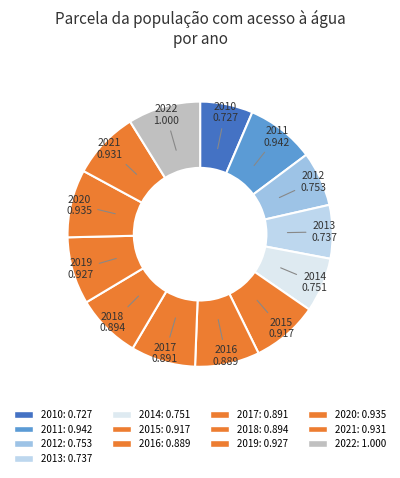

Which category has the biggest portion of the pie?

2022